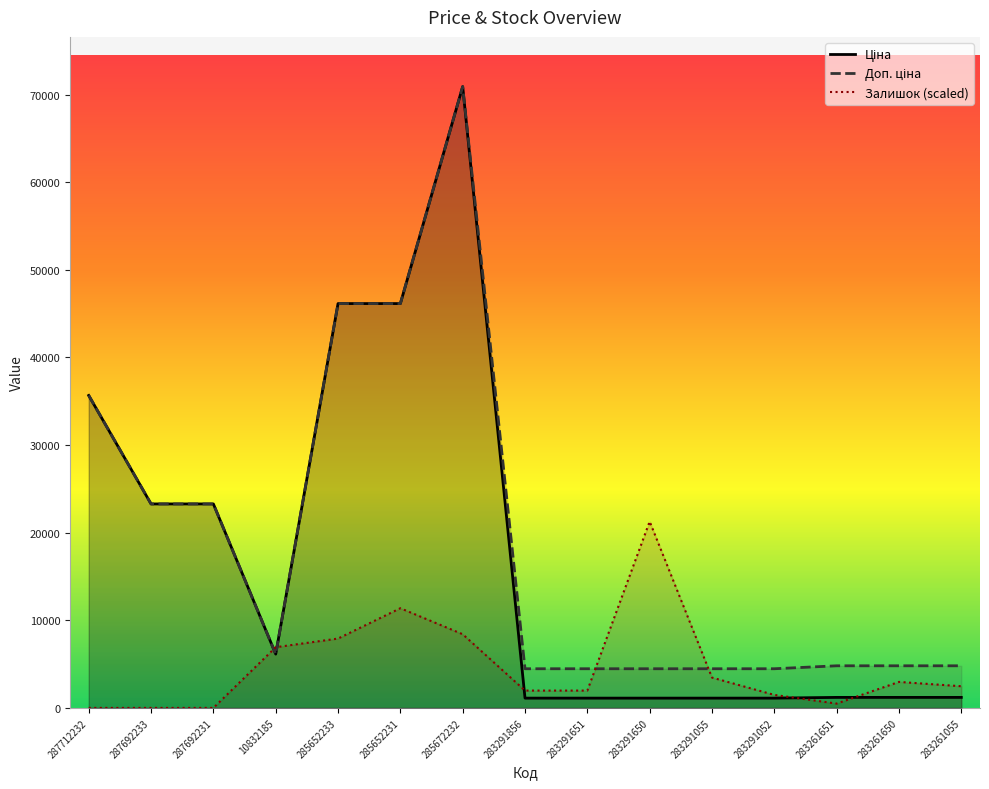

What is the sum of the Ціна values at 285652231 and 287692233?

69422.2